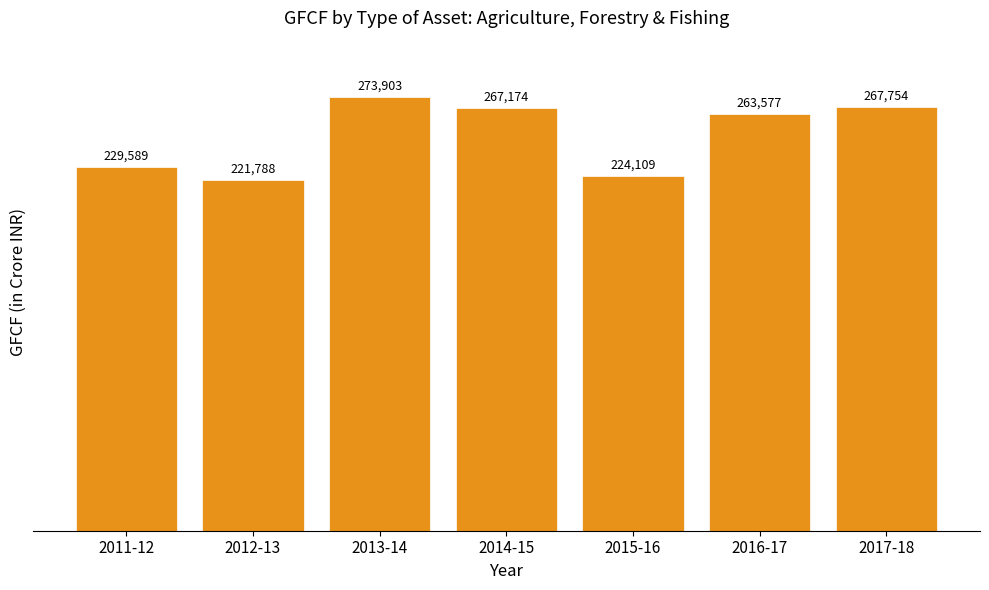

List the labels in order of value, largest first.

2013-14, 2017-18, 2014-15, 2016-17, 2011-12, 2015-16, 2012-13